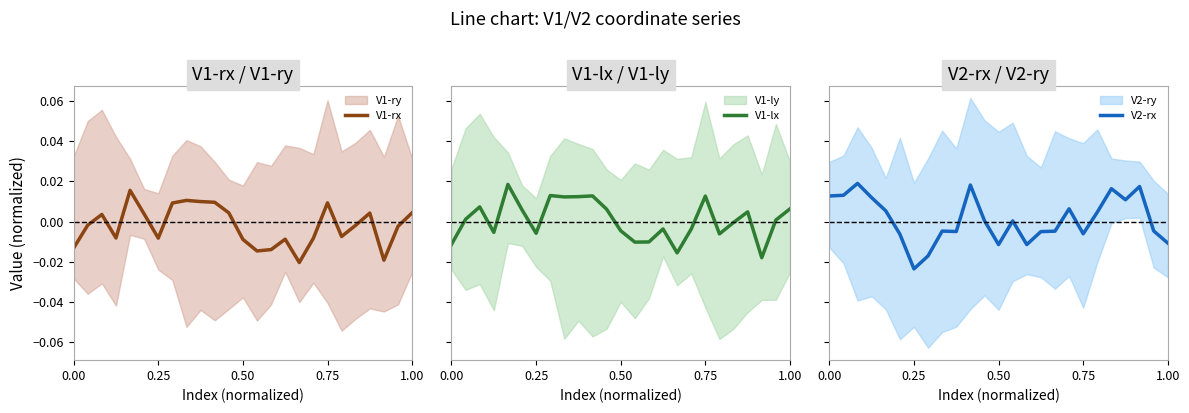

Does the chart have visible grid lines?

No